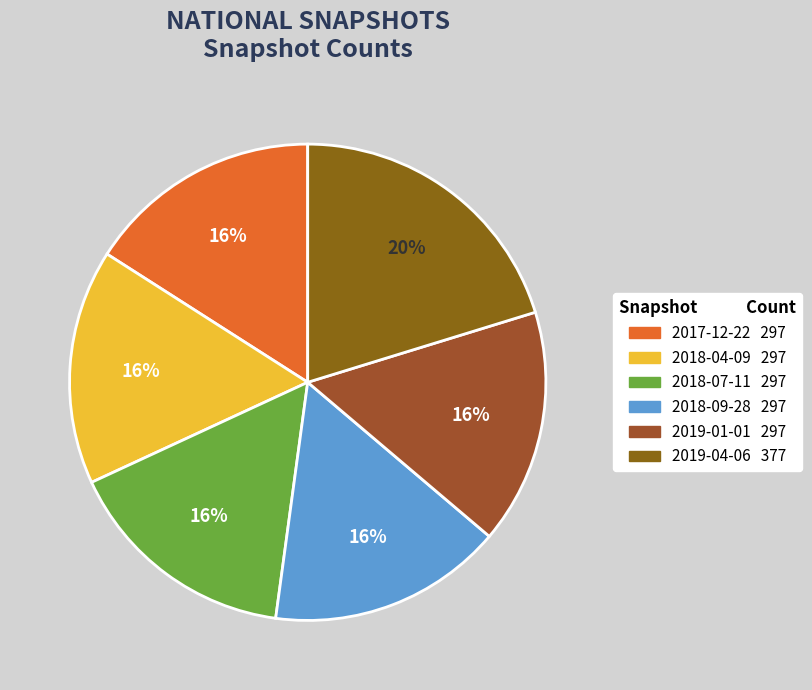

How many segments does this pie chart have?

6